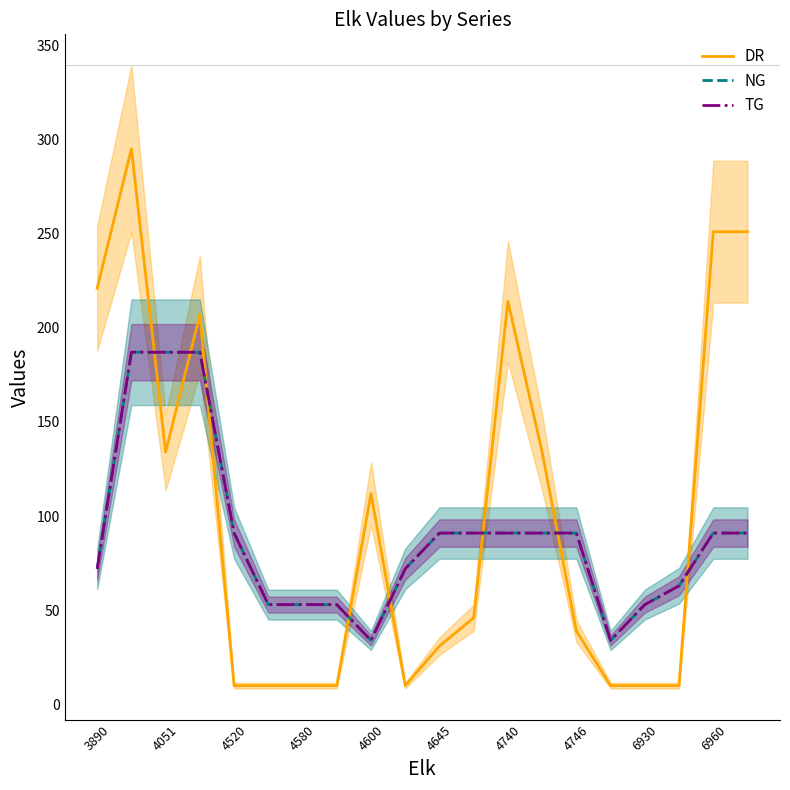

What is the sum of all TG values?

1776